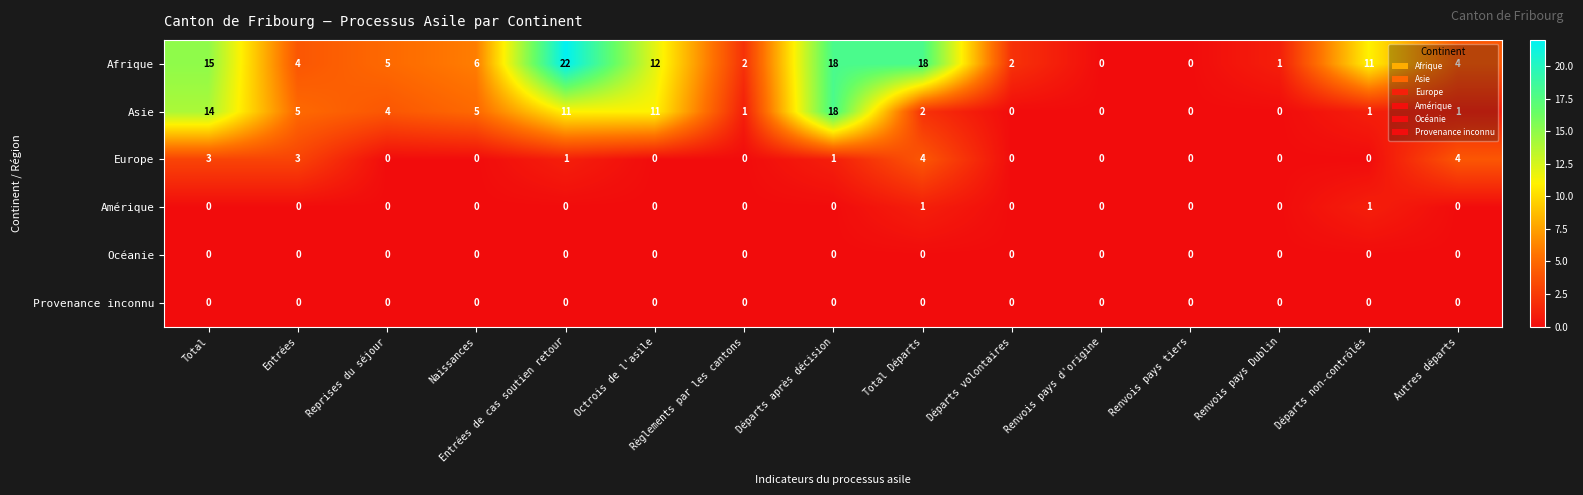

How many data points does each series have?

15